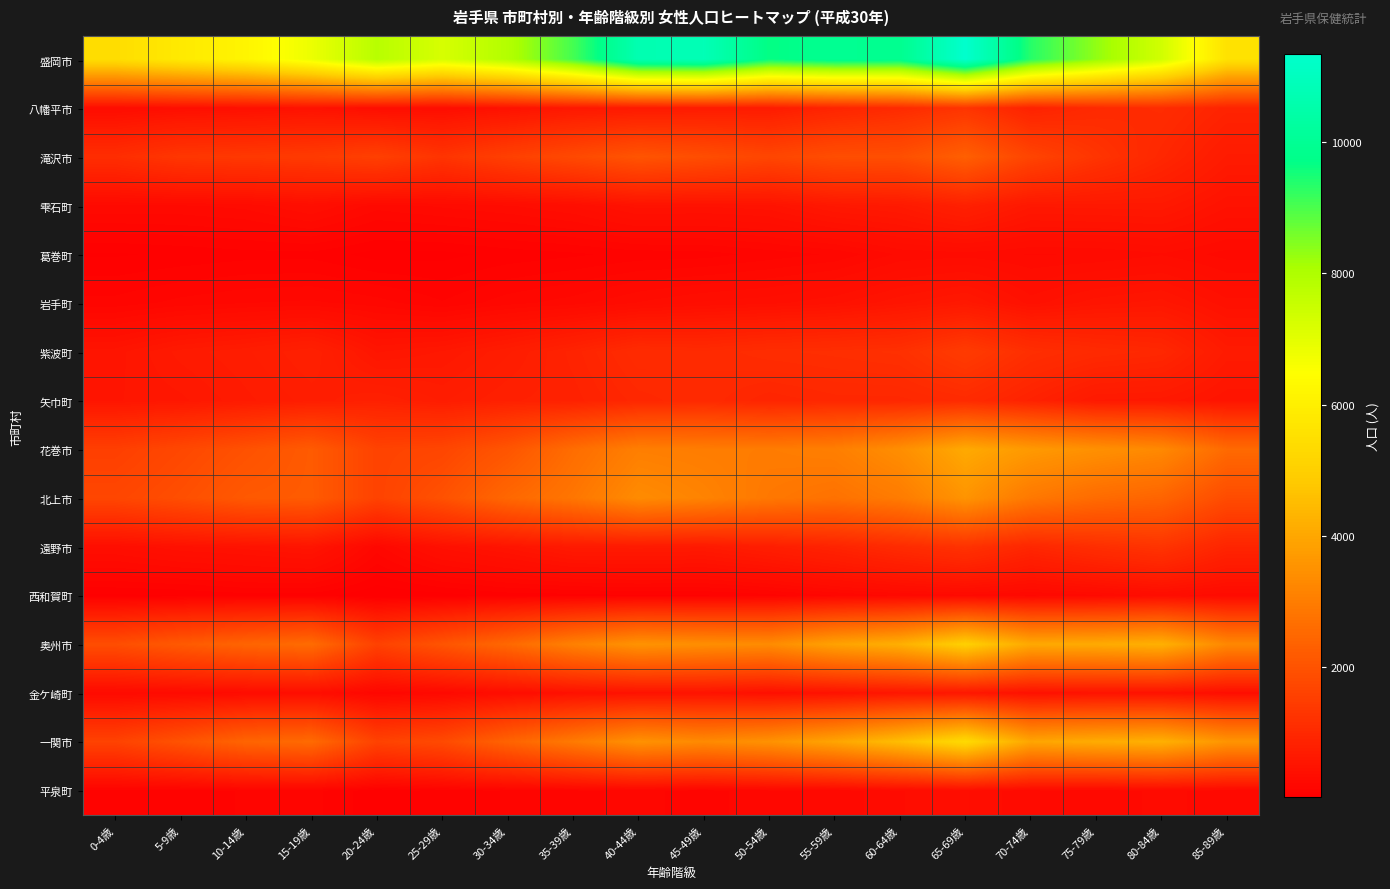

Reading left to right, what are all the values shown in this chart?

盛岡市: 0-4歳=5430	5-9歳=5821	10-14歳=6177	15-19歳=6823	20-24歳=7820	25-29歳=7234	30-34歳=7907	35-39歳=9057	40-44歳=10682	45-49歳=10805	50-54歳=9658	55-59歳=9940	60-64歳=9883	65-69歳=11335	70-74歳=9344	75-79歳=8330	80-84歳=7350	85-89歳=5573
八幡平市: 0-4歳=335	5-9歳=387	10-14歳=419	15-19歳=468	20-24歳=372	25-29歳=361	30-34歳=463	35-39歳=600	40-44歳=645	45-49歳=682	50-54歳=695	55-59歳=897	60-64歳=1054	65-69歳=1275	70-74歳=848	75-79歳=1022	80-84歳=1092	85-89歳=877
滝沢市: 0-4歳=1118	5-9歳=1329	10-14歳=1369	15-19歳=1421	20-24歳=1554	25-29歳=1273	30-34歳=1551	35-39歳=1780	40-44歳=2035	45-49歳=1877	50-54歳=1697	55-59歳=1878	60-64歳=1911	65-69歳=2302	70-74歳=1660	75-79歳=1285	80-84歳=961	85-89歳=671
雫石町: 0-4歳=274	5-9歳=276	10-14歳=299	15-19歳=378	20-24歳=259	25-29歳=293	30-34歳=324	35-39歳=373	40-44歳=481	45-49歳=468	50-54歳=487	55-59歳=601	60-64歳=645	65-69歳=804	70-74歳=602	75-79歳=612	80-84歳=619	85-89歳=465
葛巻町: 0-4歳=55	5-9歳=70	10-14歳=87	15-19歳=90	20-24歳=40	25-29歳=46	30-34歳=76	35-39歳=96	40-44歳=122	45-49歳=128	50-54歳=166	55-59歳=200	60-64歳=291	65-69歳=306	70-74歳=278	75-79歳=285	80-84歳=321	85-89歳=263
岩手町: 0-4歳=166	5-9歳=210	10-14歳=237	15-19歳=248	20-24歳=214	25-29歳=154	30-34歳=220	35-39歳=261	40-44歳=330	45-49歳=379	50-54歳=401	55-59歳=449	60-64歳=536	65-69歳=613	70-74歳=439	75-79歳=529	80-84歳=567	85-89歳=430
紫波町: 0-4歳=527	5-9歳=654	10-14歳=716	15-19歳=811	20-24歳=542	25-29歳=596	30-34歳=716	35-39歳=876	40-44歳=1072	45-49歳=1040	50-54歳=1112	55-59歳=1139	60-64歳=1180	65-69歳=1438	70-74歳=1143	75-79歳=1033	80-84歳=969	85-89歳=663
矢巾町: 0-4歳=543	5-9歳=580	10-14歳=668	15-19歳=745	20-24歳=812	25-29歳=718	30-34歳=807	35-39歳=834	40-44歳=968	45-49歳=1024	50-54歳=911	55-59歳=969	60-64歳=972	65-69歳=1047	70-74歳=843	75-79歳=630	80-84歳=617	85-89歳=514
花巻市: 0-4歳=1530	5-9歳=1740	10-14歳=1965	15-19歳=2196	20-24歳=1620	25-29歳=1695	30-34歳=2054	35-39歳=2617	40-44歳=3051	45-49歳=2998	50-54歳=2974	55-59歳=3044	60-64歳=3411	65-69歳=4055	70-74歳=3678	75-79歳=3466	80-84歳=3288	85-89歳=2555
北上市: 0-4歳=1707	5-9歳=1899	10-14歳=2150	15-19歳=2203	20-24歳=1615	25-29歳=1965	30-34歳=2495	35-39歳=2839	40-44歳=3338	45-49歳=3157	50-54歳=2878	55-59歳=2741	60-64歳=2969	65-69歳=3545	70-74歳=2893	75-79歳=2584	80-84歳=2422	85-89歳=1830
遠野市: 0-4歳=377	5-9歳=447	10-14歳=479	15-19歳=528	20-24歳=221	25-29歳=431	30-34歳=517	35-39歳=651	40-44歳=659	45-49歳=641	50-54歳=750	55-59歳=877	60-64歳=1061	65-69歳=1230	70-74歳=952	75-79歳=1133	80-84歳=1272	85-89歳=906
西和賀町: 0-4歳=52	5-9歳=60	10-14歳=88	15-19歳=85	20-24歳=17	25-29歳=39	30-34歳=80	35-39歳=86	40-44歳=102	45-49歳=101	50-54歳=131	55-59歳=195	60-64歳=245	65-69歳=268	70-74歳=232	75-79歳=272	80-84歳=347	85-89歳=291
奥州市: 0-4歳=1878	5-9歳=2171	10-14歳=2427	15-19歳=2598	20-24歳=1586	25-29歳=2034	30-34歳=2517	35-39歳=3100	40-44歳=3534	45-49歳=3419	50-54歳=3349	55-59歳=3883	60-64歳=4205	65-69歳=5015	70-74歳=4045	75-79歳=4088	80-84歳=4233	85-89歳=3266
金ケ崎町: 0-4歳=277	5-9歳=289	10-14歳=312	15-19歳=380	20-24歳=198	25-29歳=251	30-34歳=347	35-39歳=439	40-44歳=469	45-49歳=489	50-54歳=409	55-59歳=468	60-64歳=566	65-69歳=591	70-74歳=445	75-79歳=484	80-84歳=465	85-89歳=374
一関市: 0-4歳=1614	5-9歳=1996	10-14歳=2424	15-19歳=2561	20-24歳=1609	25-29歳=1796	30-34歳=2391	35-39歳=2934	40-44歳=3499	45-49歳=3307	50-54歳=3498	55-59歳=3936	60-64歳=4542	65-69歳=5318	70-74歳=3958	75-79歳=4111	80-84歳=4230	85-89歳=3561
平泉町: 0-4歳=127	5-9歳=129	10-14歳=154	15-19歳=166	20-24歳=71	25-29歳=123	30-34歳=153	35-39歳=181	40-44歳=208	45-49歳=173	50-54歳=226	55-59歳=249	60-64歳=322	65-69歳=375	70-74歳=287	75-79歳=252	80-84歳=295	85-89歳=262